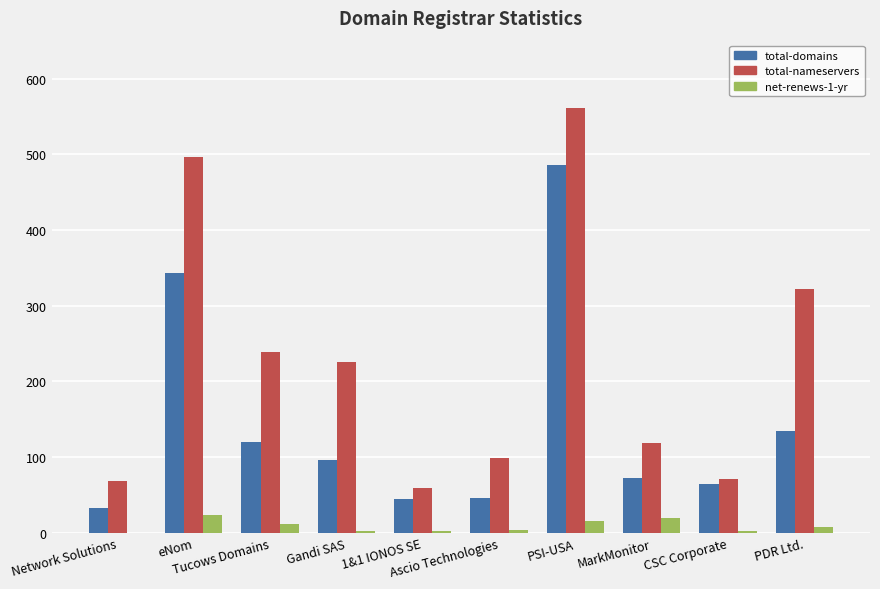

Which series has the largest range (max minus min)?

total-nameservers